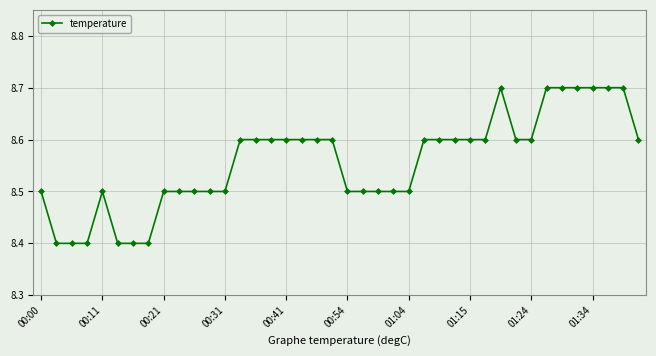

True or false: the data has more than 0 interior local peaks.

True